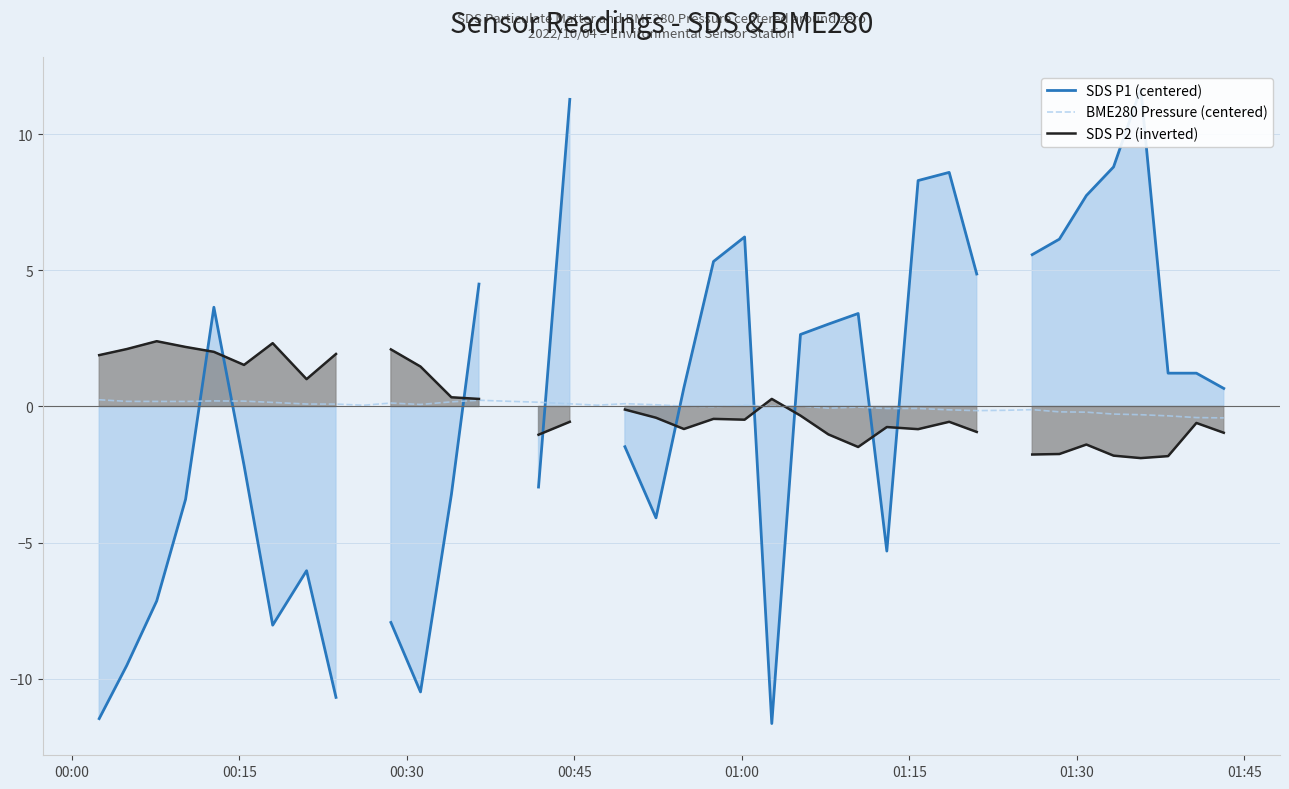

How many interior local valleys does the BME280 Pressure (centered) series have?

8